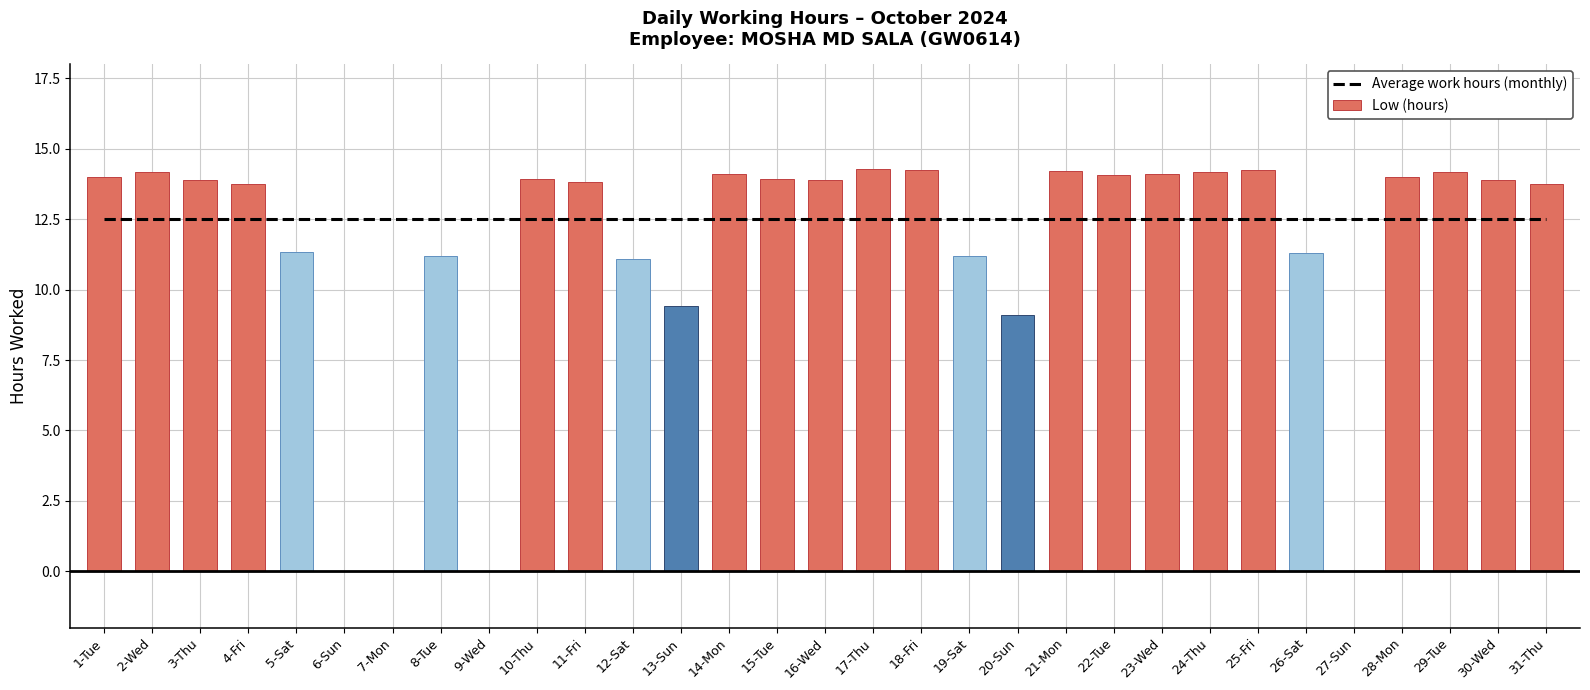

What is the lowest value of the Average work hours (monthly) series?

12.5